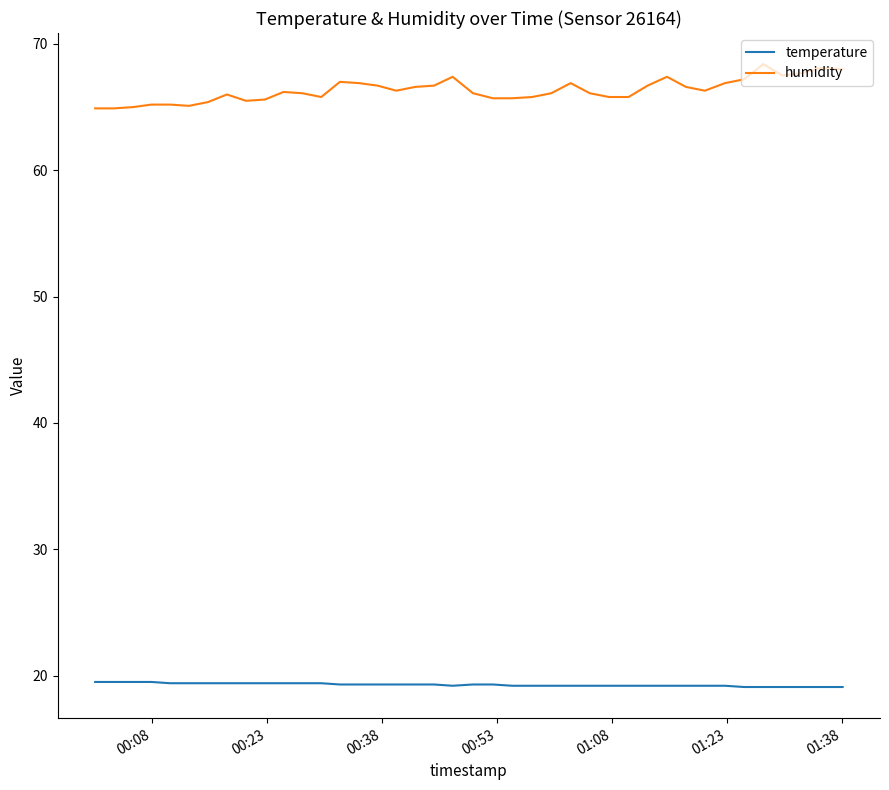

What is the minimum value for humidity?

64.9